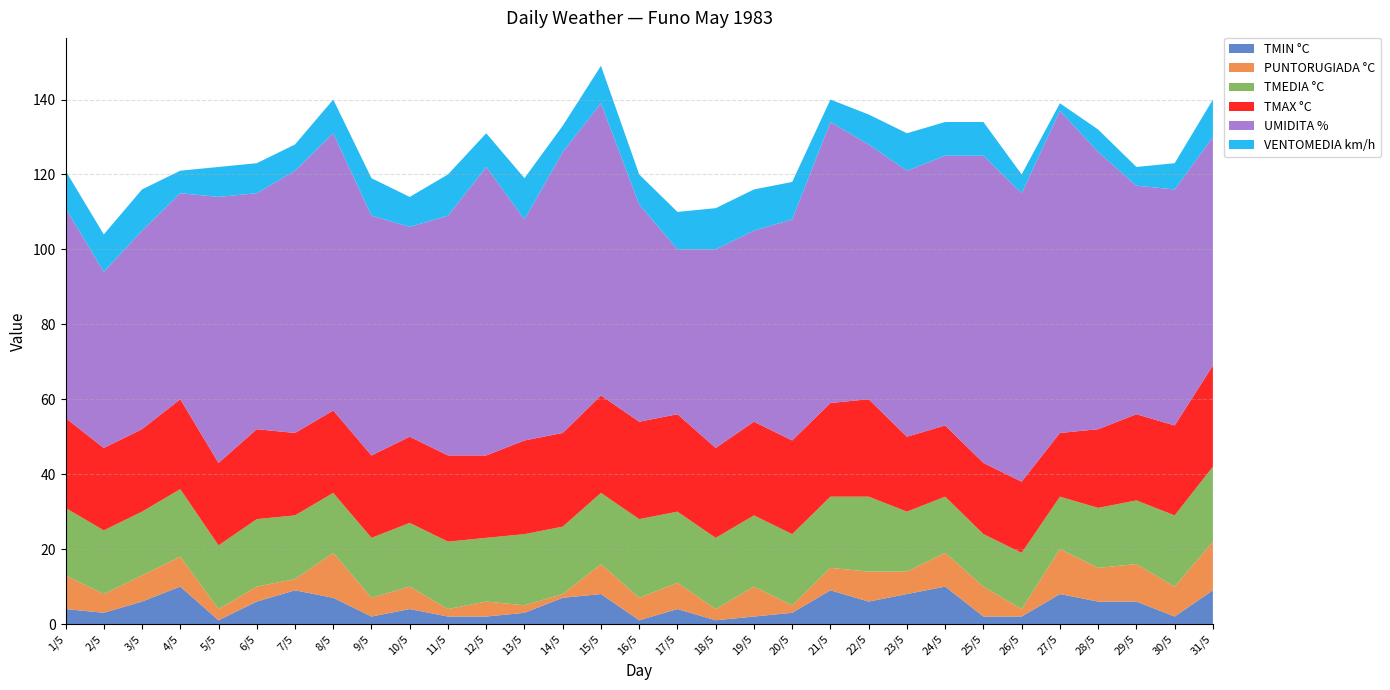

Reading left to right, list all the values displayed in this chart.

TMIN °C: 1/5=4	2/5=3	3/5=6	4/5=10	5/5=1	6/5=6	7/5=9	8/5=7	9/5=2	10/5=4	11/5=2	12/5=2	13/5=3	14/5=7	15/5=8	16/5=1	17/5=4	18/5=1	19/5=2	20/5=3	21/5=9	22/5=6	23/5=8	24/5=10	25/5=2	26/5=2	27/5=8	28/5=6	29/5=6	30/5=2	31/5=9
PUNTORUGIADA °C: 1/5=9	2/5=5	3/5=7	4/5=8	5/5=3	6/5=4	7/5=3	8/5=12	9/5=5	10/5=6	11/5=2	12/5=4	13/5=2	14/5=1	15/5=8	16/5=6	17/5=7	18/5=3	19/5=8	20/5=2	21/5=6	22/5=8	23/5=6	24/5=9	25/5=8	26/5=2	27/5=12	28/5=9	29/5=10	30/5=8	31/5=13
TMEDIA °C: 1/5=18	2/5=17	3/5=17	4/5=18	5/5=17	6/5=18	7/5=17	8/5=16	9/5=16	10/5=17	11/5=18	12/5=17	13/5=19	14/5=18	15/5=19	16/5=21	17/5=19	18/5=19	19/5=19	20/5=19	21/5=19	22/5=20	23/5=16	24/5=15	25/5=14	26/5=15	27/5=14	28/5=16	29/5=17	30/5=19	31/5=20
TMAX °C: 1/5=24	2/5=22	3/5=22	4/5=24	5/5=22	6/5=24	7/5=22	8/5=22	9/5=22	10/5=23	11/5=23	12/5=22	13/5=25	14/5=25	15/5=26	16/5=26	17/5=26	18/5=24	19/5=25	20/5=25	21/5=25	22/5=26	23/5=20	24/5=19	25/5=19	26/5=19	27/5=17	28/5=21	29/5=23	30/5=24	31/5=27
UMIDITA %: 1/5=56	2/5=47	3/5=53	4/5=55	5/5=71	6/5=63	7/5=70	8/5=74	9/5=64	10/5=56	11/5=64	12/5=77	13/5=59	14/5=75	15/5=78	16/5=58	17/5=44	18/5=53	19/5=51	20/5=59	21/5=75	22/5=68	23/5=71	24/5=72	25/5=82	26/5=77	27/5=86	28/5=74	29/5=61	30/5=63	31/5=61
VENTOMEDIA km/h: 1/5=10	2/5=10	3/5=11	4/5=6	5/5=8	6/5=8	7/5=7	8/5=9	9/5=10	10/5=8	11/5=11	12/5=9	13/5=11	14/5=7	15/5=10	16/5=8	17/5=10	18/5=11	19/5=11	20/5=10	21/5=6	22/5=8	23/5=10	24/5=9	25/5=9	26/5=5	27/5=2	28/5=6	29/5=5	30/5=7	31/5=10